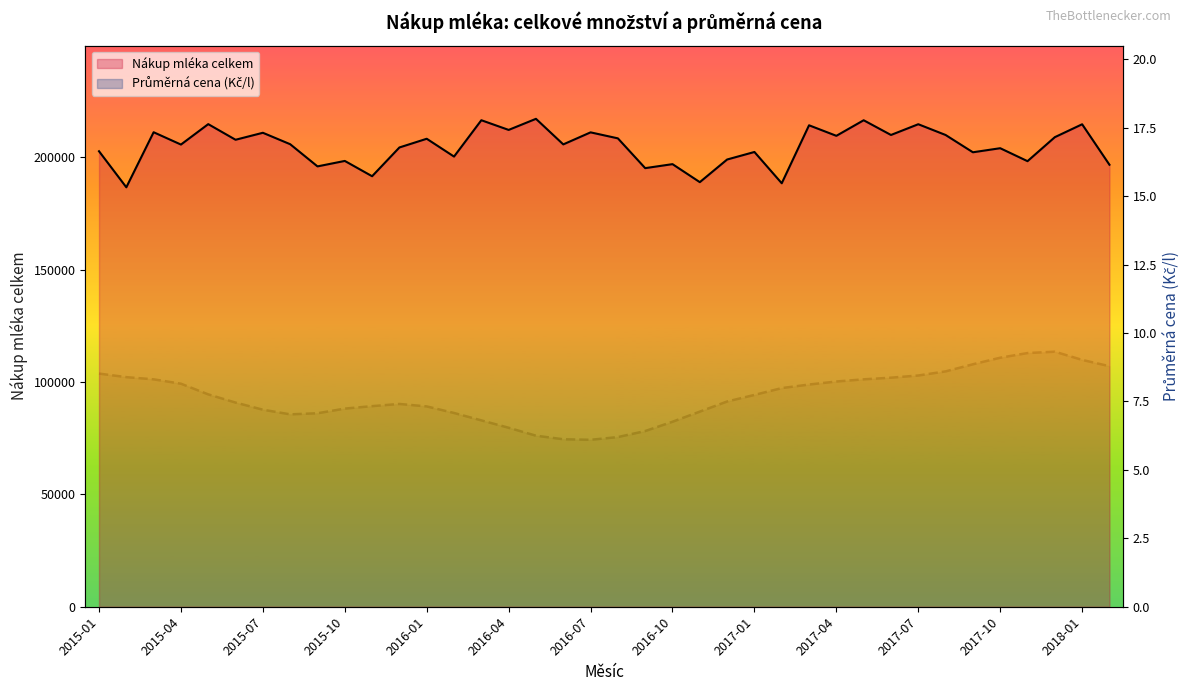

Reading left to right, list all the values displayed in this chart.

Nákup mléka celkem: 2015-01=202602.0	2015-02=186569.0	2015-03=211059.0	2015-04=205575.0	2015-05=214661.0	2015-06=207711.0	2015-07=210817.0	2015-08=205730.0	2015-09=195864.0	2015-10=198294.0	2015-11=191490.0	2015-12=204284.0	2016-01=208158.0	2016-02=200233.0	2016-03=216401.0	2016-04=212090.0	2016-05=217023.0	2016-06=205651.0	2016-07=211004.0	2016-08=208335.0	2016-09=195090.0	2016-10=196865.0	2016-11=188857.0	2016-12=198927.0	2017-01=202276.0	2017-02=188361.0	2017-03=214148.0	2017-04=209464.0	2017-05=216387.0	2017-06=209841.0	2017-07=214621.0	2017-08=209836.0	2017-09=202143.0	2017-10=203952.0	2017-11=198188.0	2017-12=208862.0	2018-01=214599.0	2018-02=196600.0
Průměrná cena nakupovaného mléka: 2015-01=8.5	2015-02=8.4	2015-03=8.3	2015-04=8.2	2015-05=7.8	2015-06=7.5	2015-07=7.2	2015-08=7.0	2015-09=7.1	2015-10=7.2	2015-11=7.3	2015-12=7.4	2016-01=7.3	2016-02=7.1	2016-03=6.8	2016-04=6.5	2016-05=6.2	2016-06=6.1	2016-07=6.1	2016-08=6.2	2016-09=6.4	2016-10=6.8	2016-11=7.1	2016-12=7.5	2017-01=7.7	2017-02=8.0	2017-03=8.1	2017-04=8.2	2017-05=8.3	2017-06=8.4	2017-07=8.4	2017-08=8.6	2017-09=8.9	2017-10=9.1	2017-11=9.3	2017-12=9.3	2018-01=9.0	2018-02=8.8